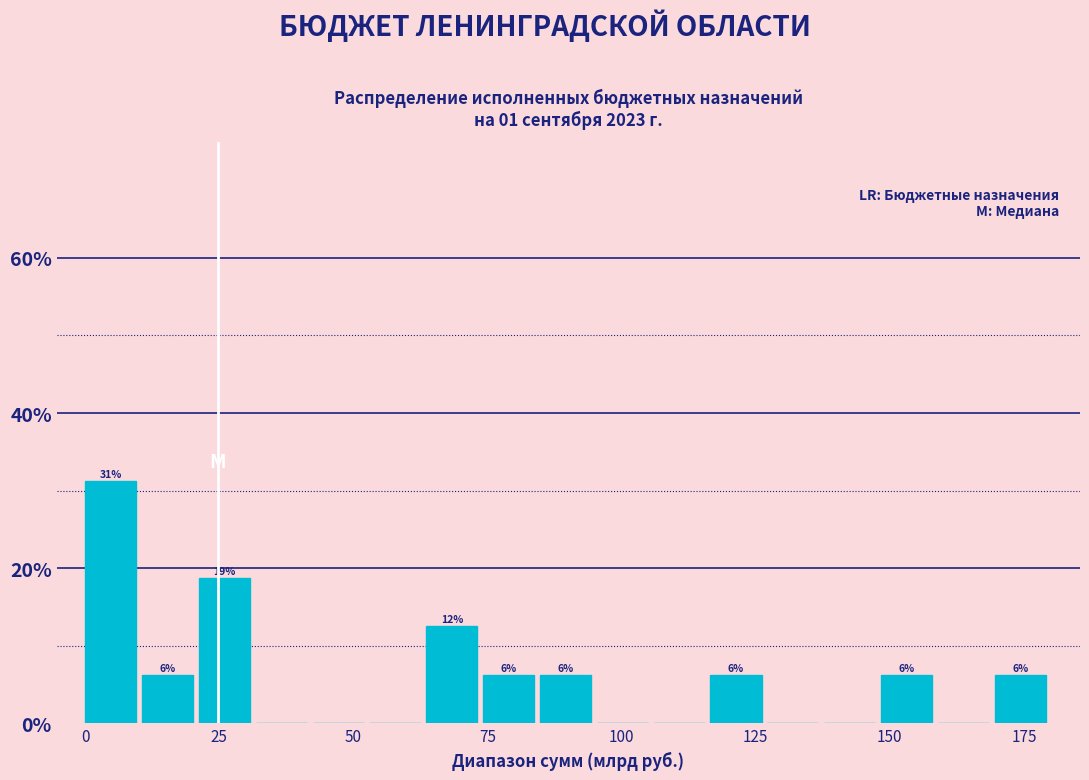

Around what value on the x-axis is the tallest bar? Give the approximate position of its centre, as read against the axis.

5